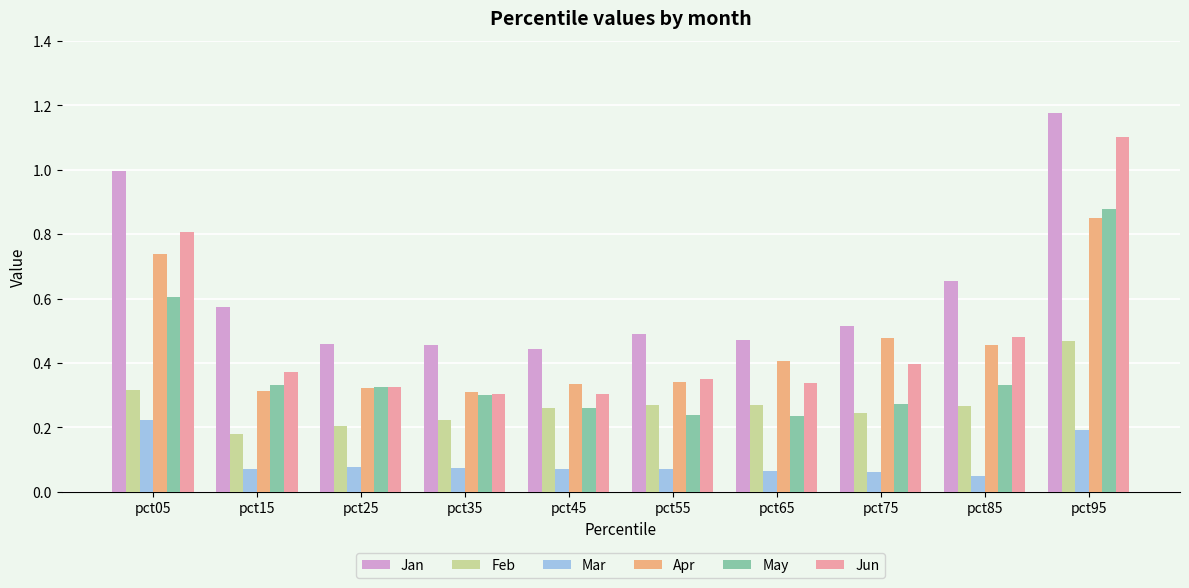

Which category has the lowest value across all series?

pct85